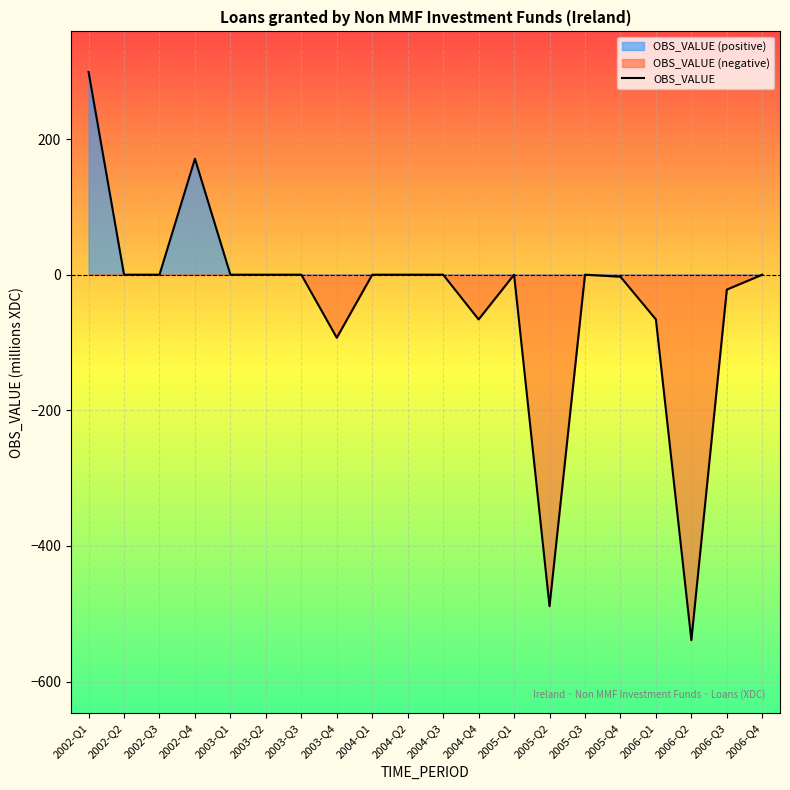

What is the approximate value at 2005-Q2, to the nearest 100?

-500